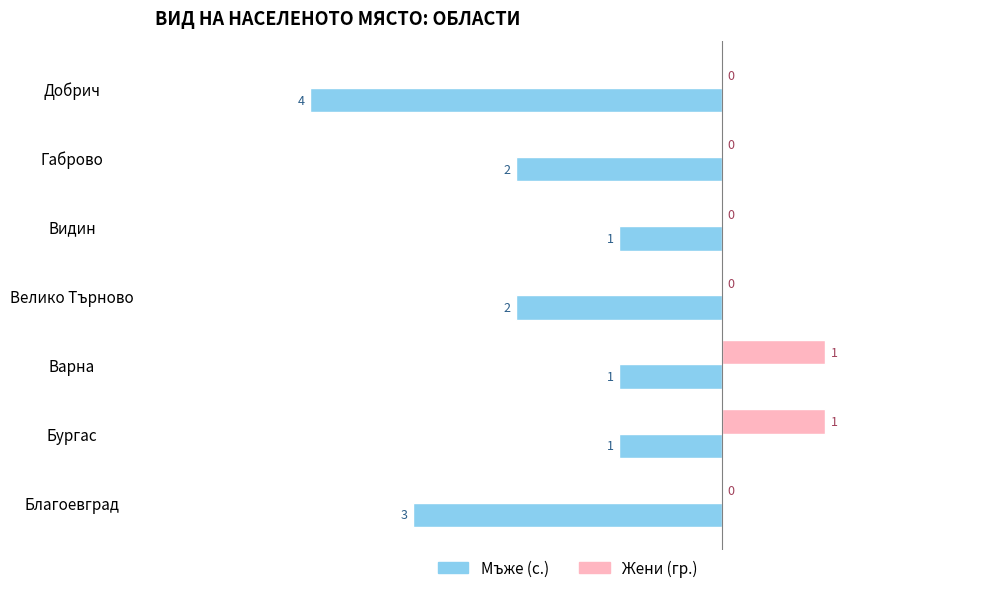

Between Благоевград and Добрич, which series saw the biggest shift?

Мъже (с.)